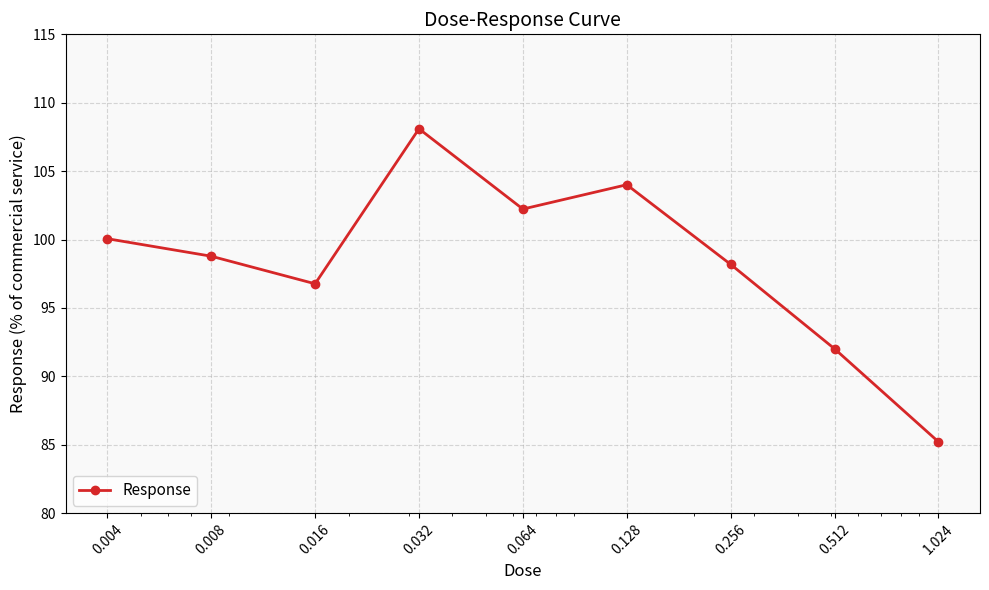

Reading right to left, transcribe all the data shown in this chart.

85.2	92.0	98.2	104.0	102.2	108.1	96.8	98.8	100.1